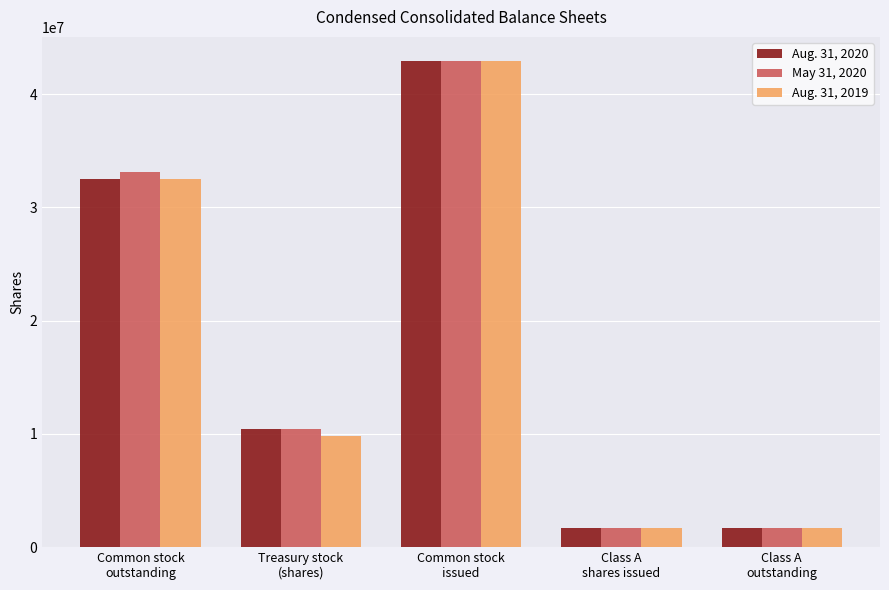

What is the smallest value displayed?

1700000